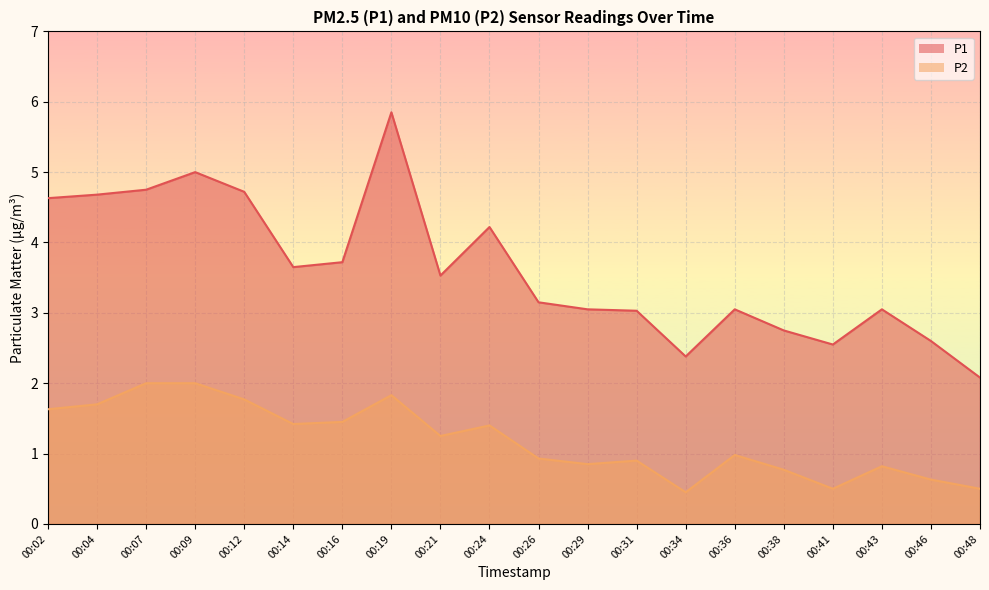

How many lines are shown in the chart?

2